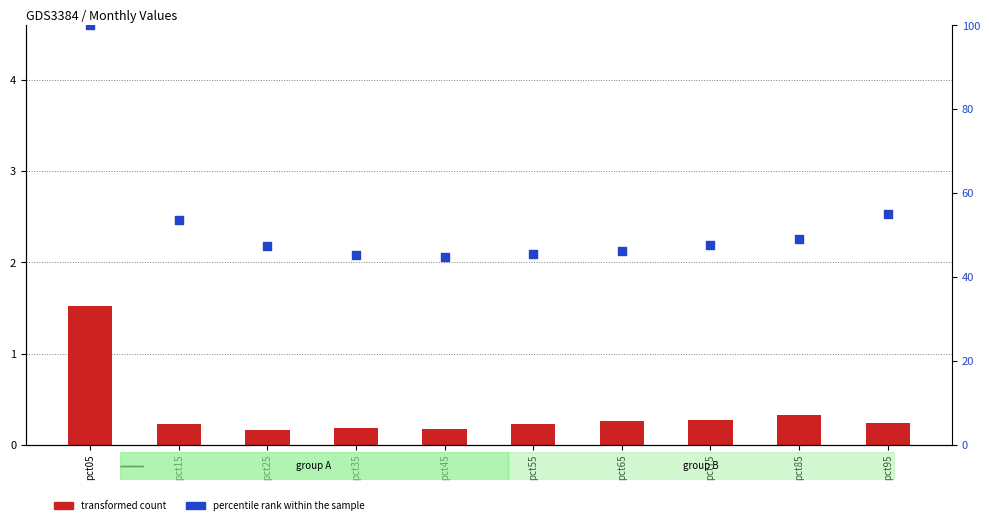

At how many categories does at least one series exceed 1?

10